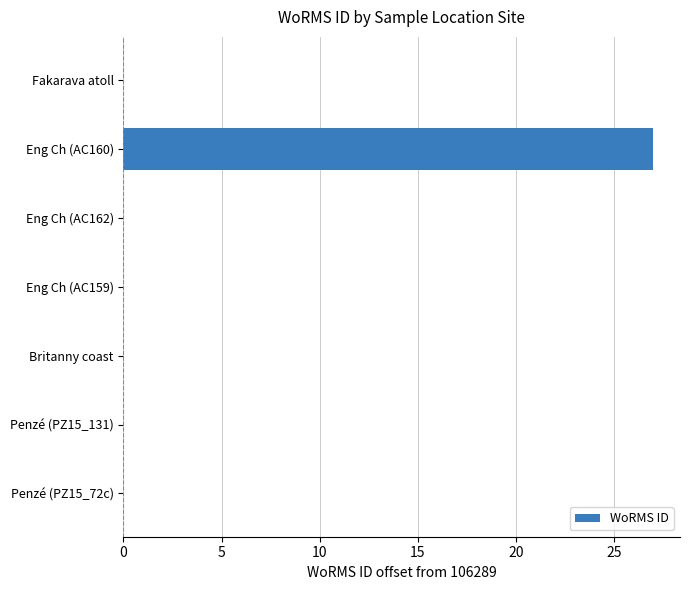

What is the sum of all values?

27